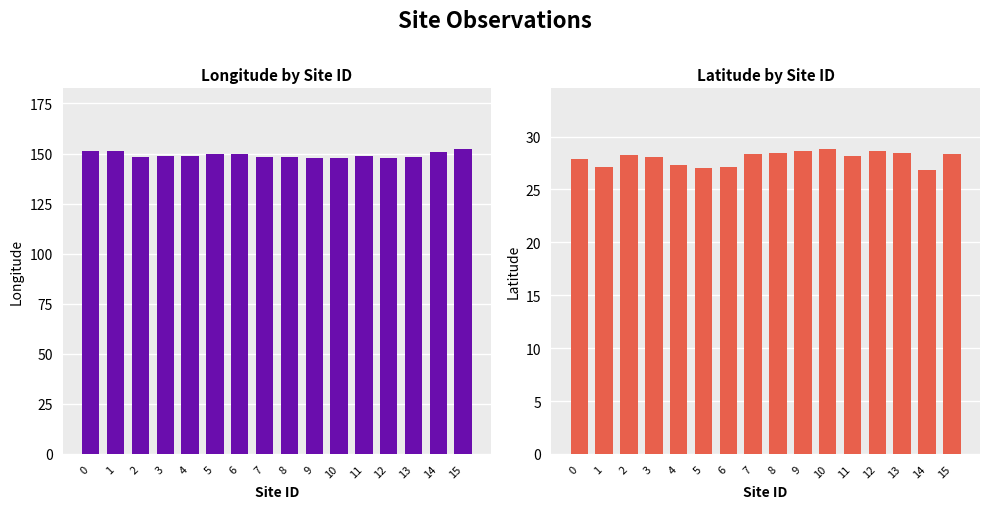

What value does the Latitude (abs) series have at 7?

28.4